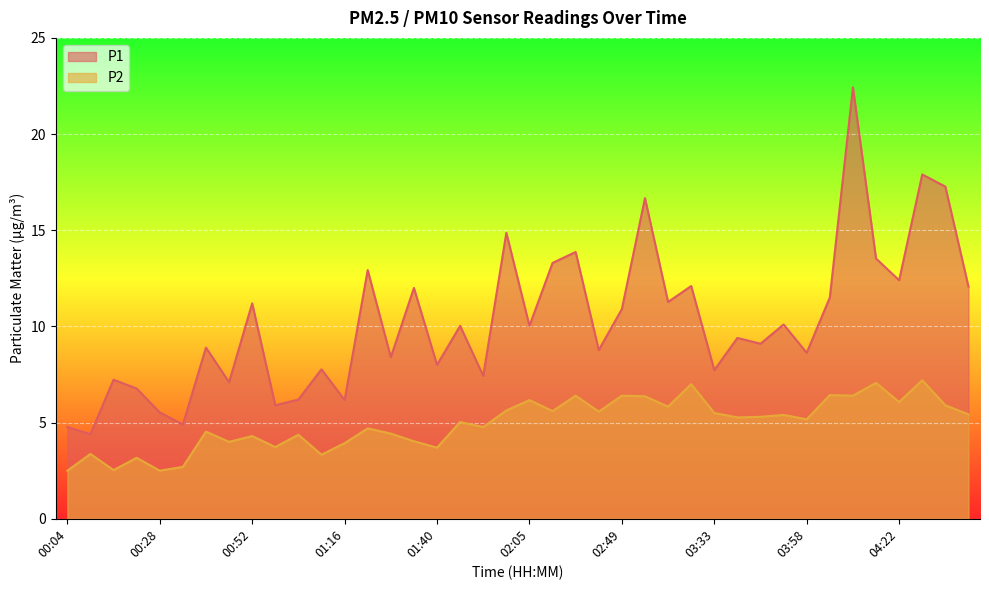

At 03:39, list the series in order from largest to smallest.

P1, P2